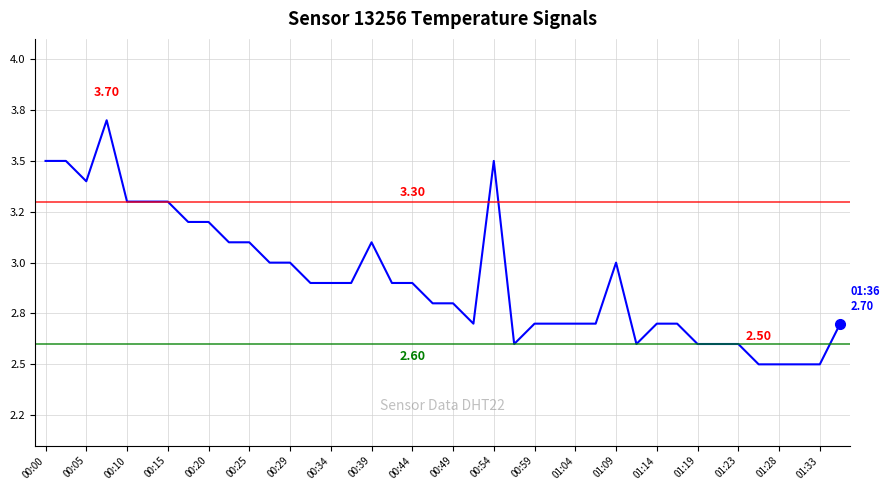

What is the smallest value displayed?

2.5